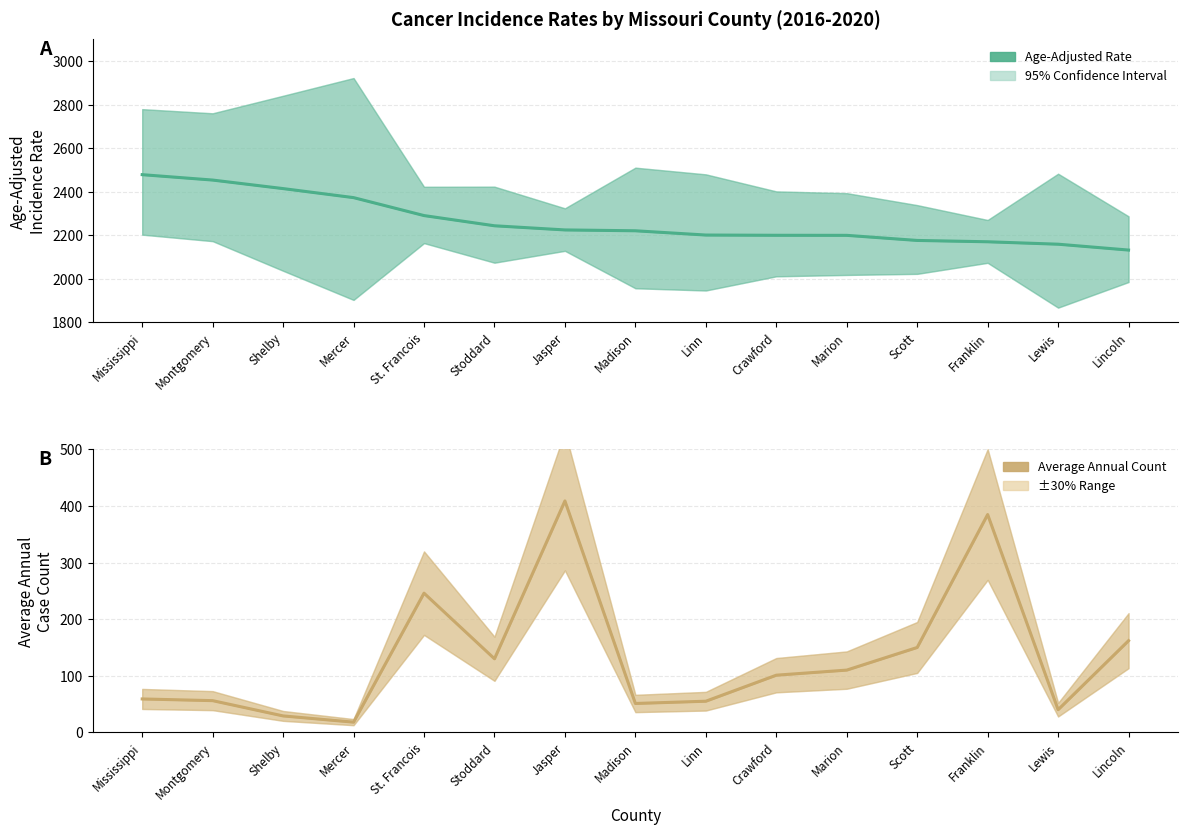

Is it true that Average Annual Count equals 70.5 at Marion?

False